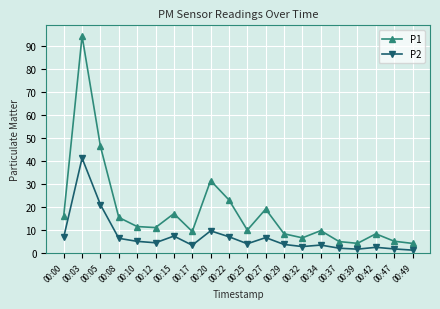

Does the chart have visible grid lines?

Yes